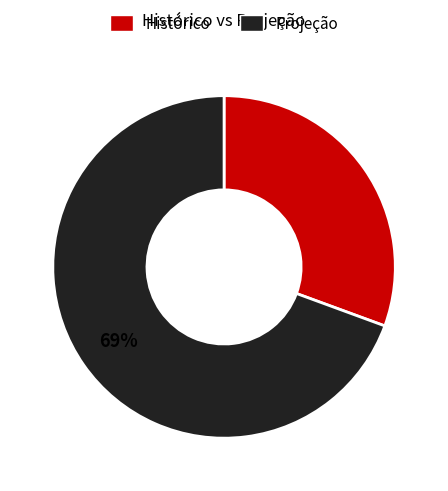

To the nearest percent, what percentage of the pie is Histórico?

31%